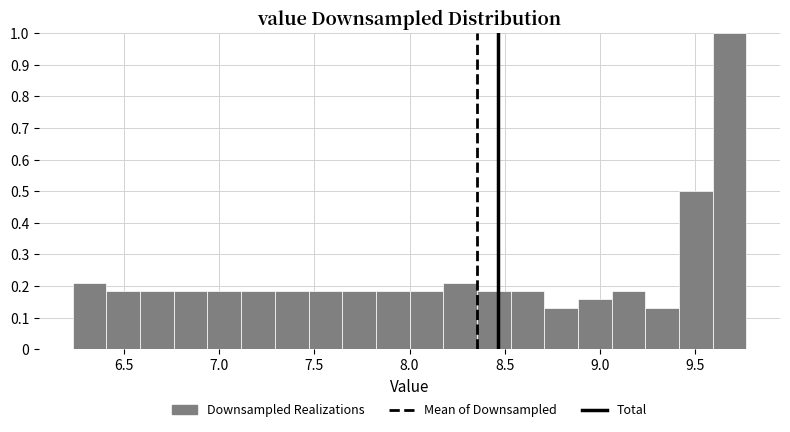

Read against the x-axis, roughly where is the centre of the tallest bar?

9.70